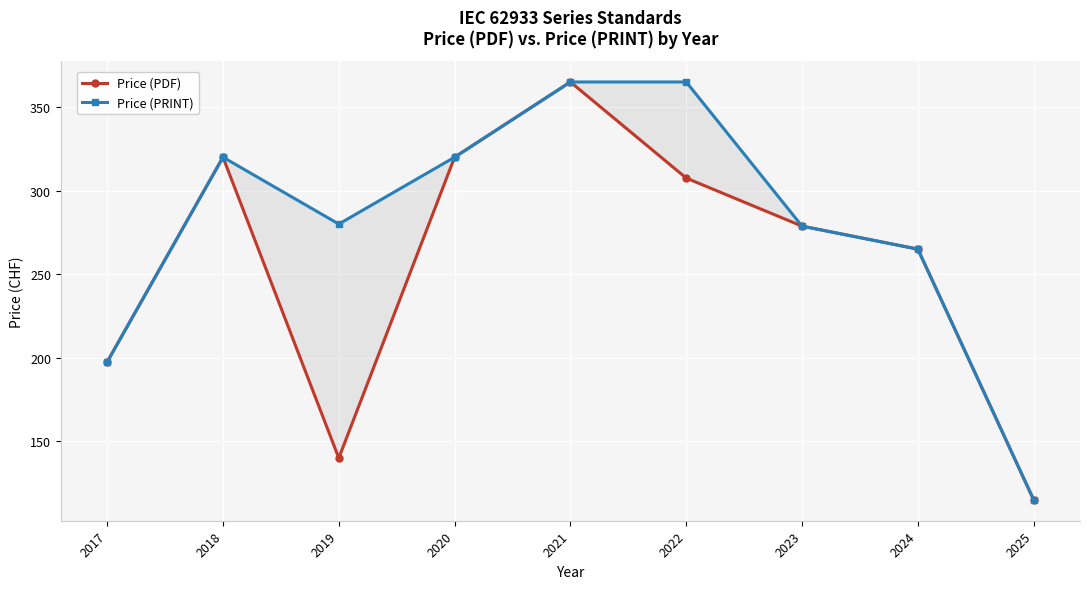

List the labels in order of Price (PRINT) value, smallest first.

2025, 2017, 2024, 2023, 2019, 2018, 2020, 2021, 2022